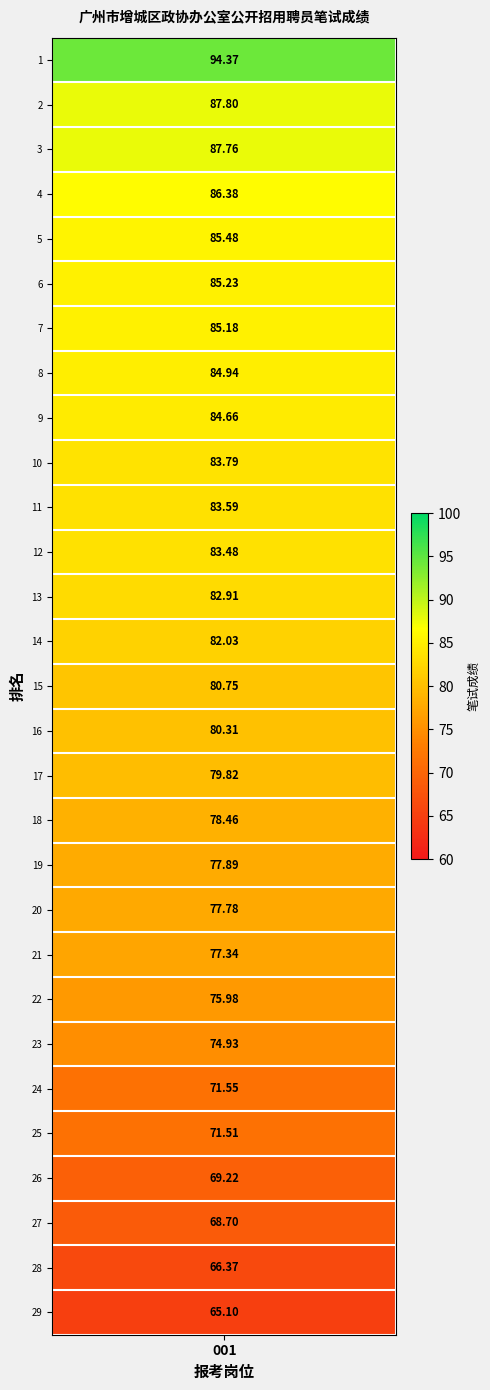

At which label does 16 reach its minimum?

1